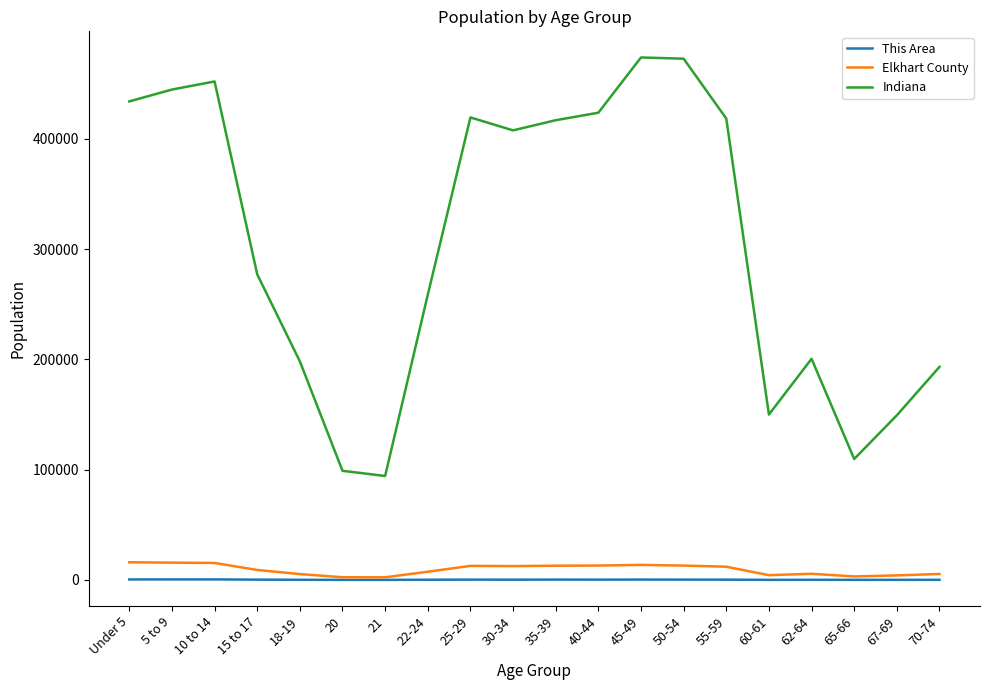

How many distinct data groups are displayed?

3